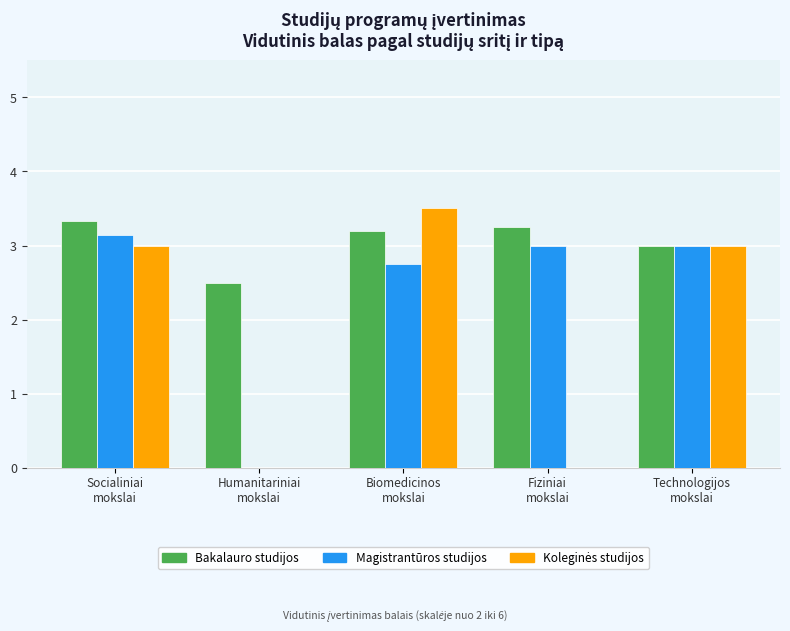

What is the greatest value displayed?

3.5